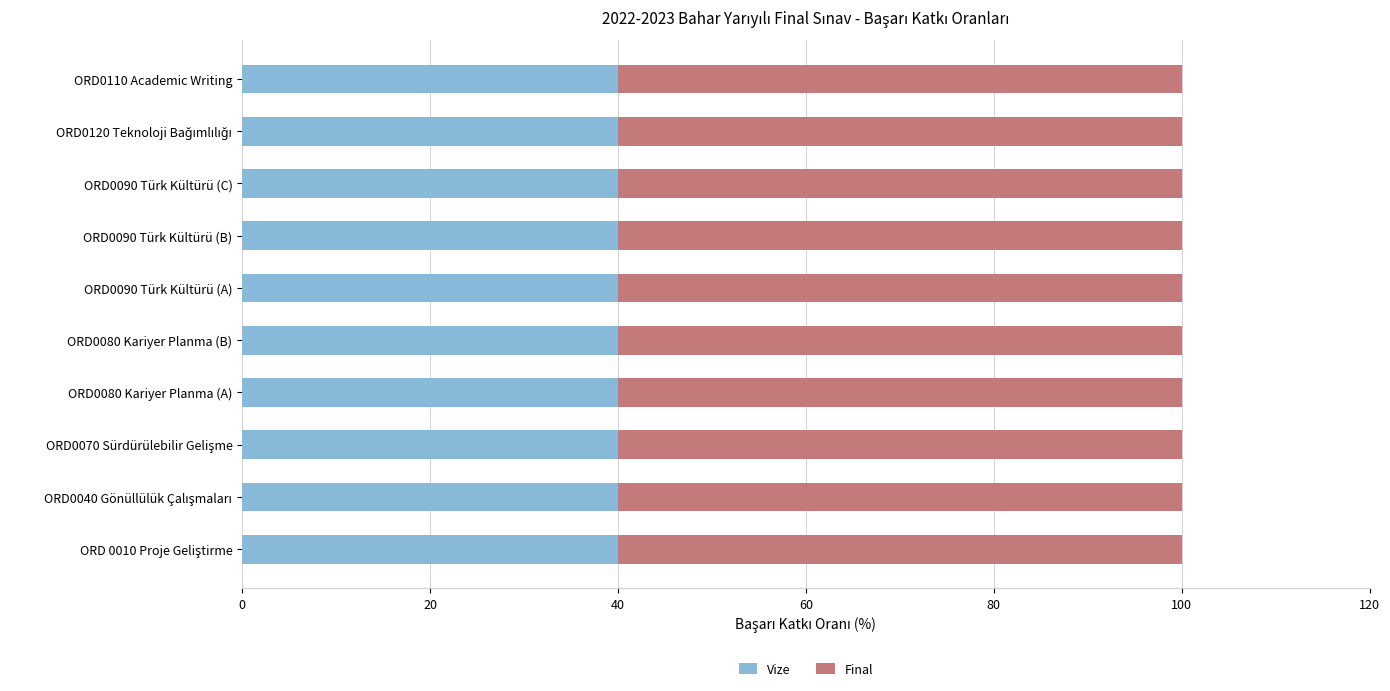

What is the average value of the Vize series?

40